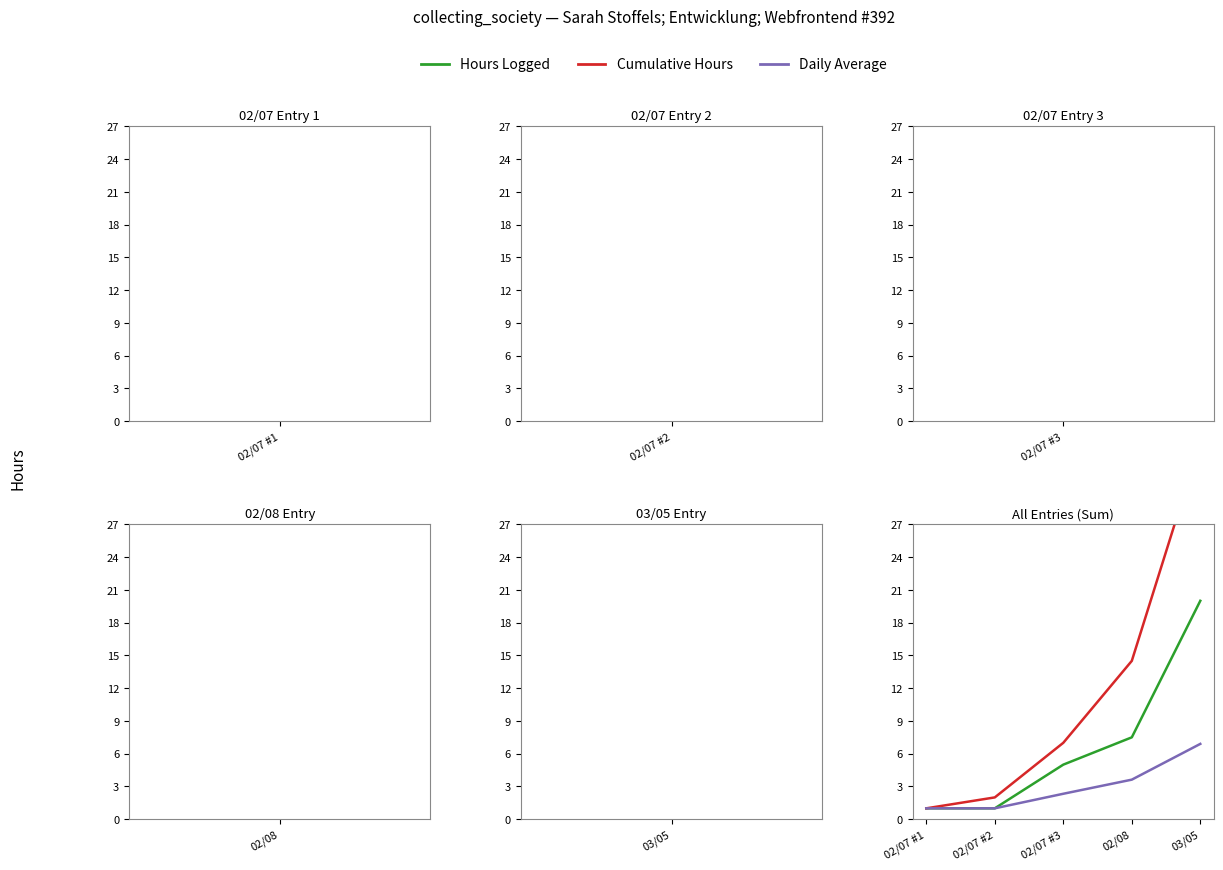

True or false: Daily Average and Hours Logged intersect in this chart.

False